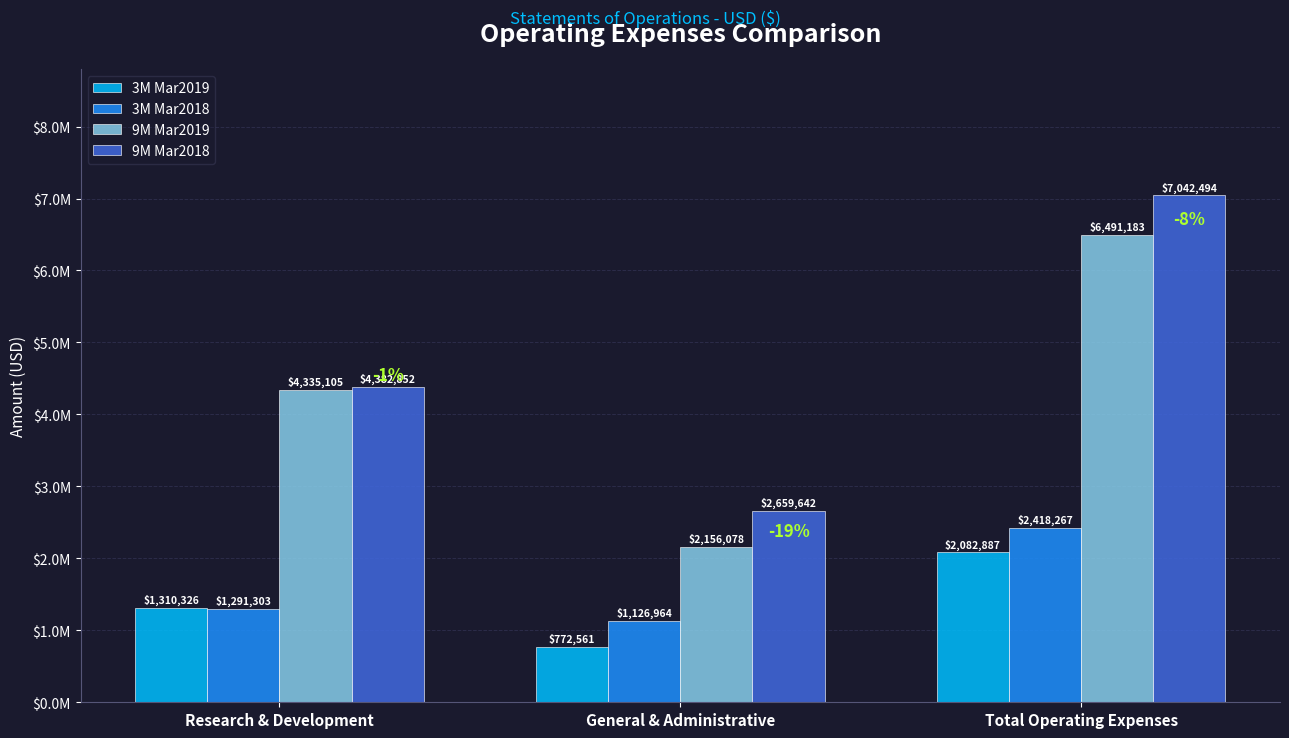

What are all the series names shown in the legend?

3M Mar2019, 3M Mar2018, 9M Mar2019, 9M Mar2018